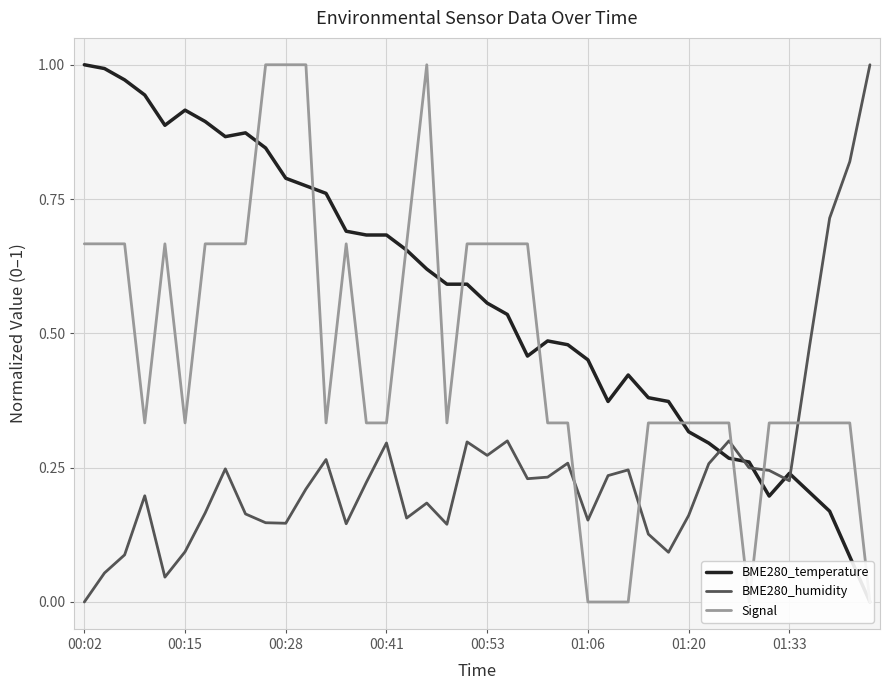

What is the value of the Signal point at the 2nd from the left?

0.7